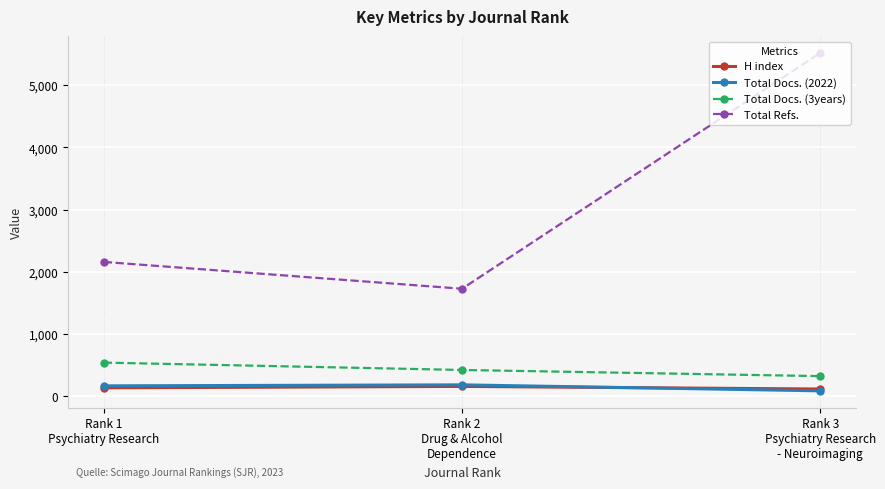

What is the value of the Total Docs. (2022) point at the 2nd from the left?

187